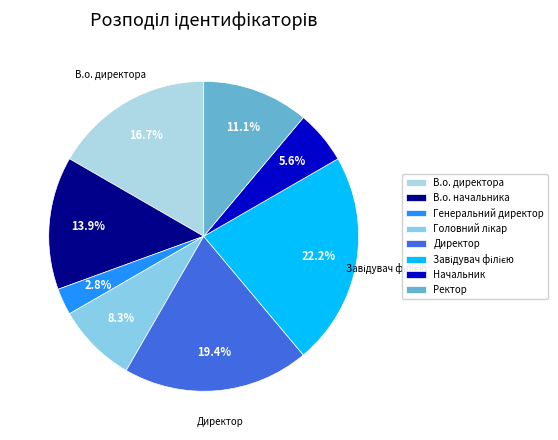

Count the number of slices in the pie.

8